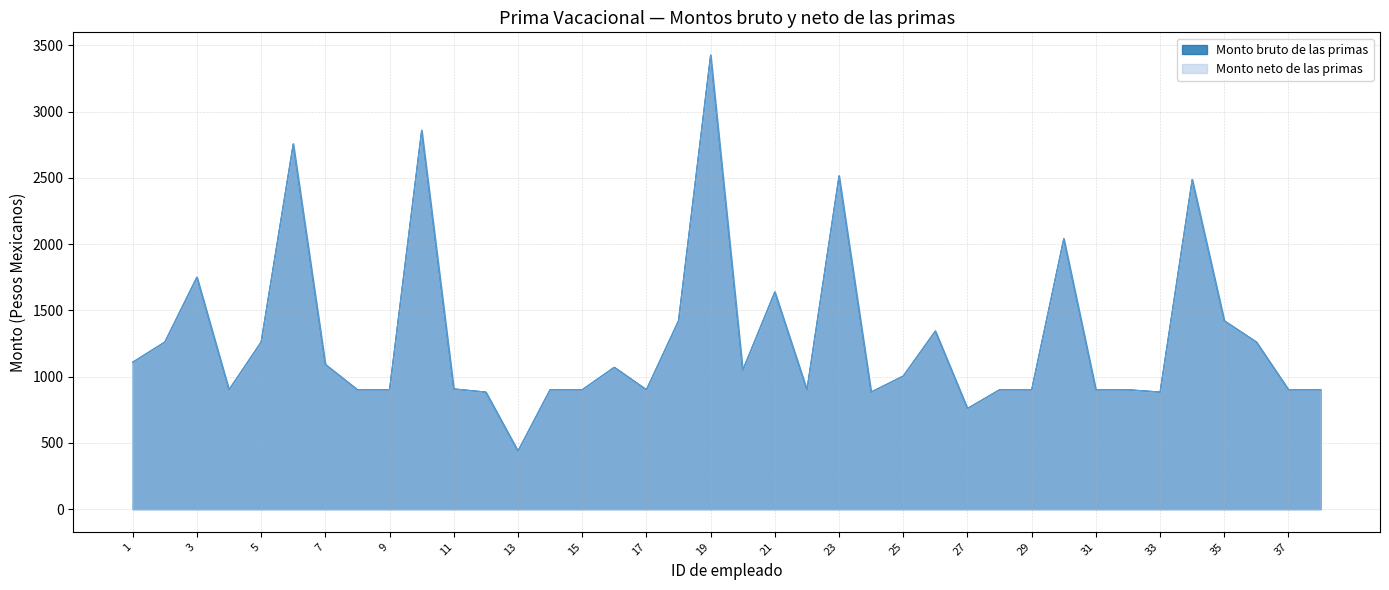

The value of Monto bruto de las primas at 8 is 901.3. True or false?

True